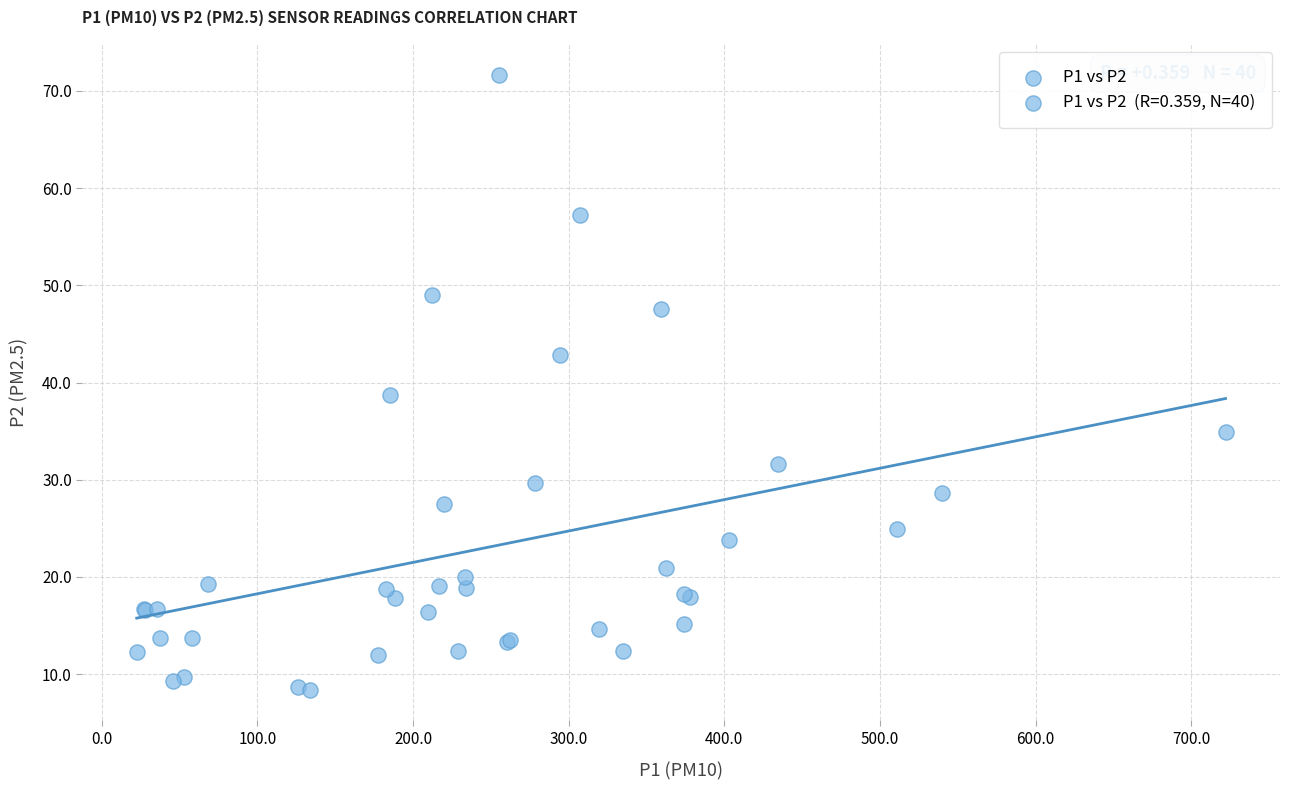

What Y value in the scatter plot is closest to 40?

38.8